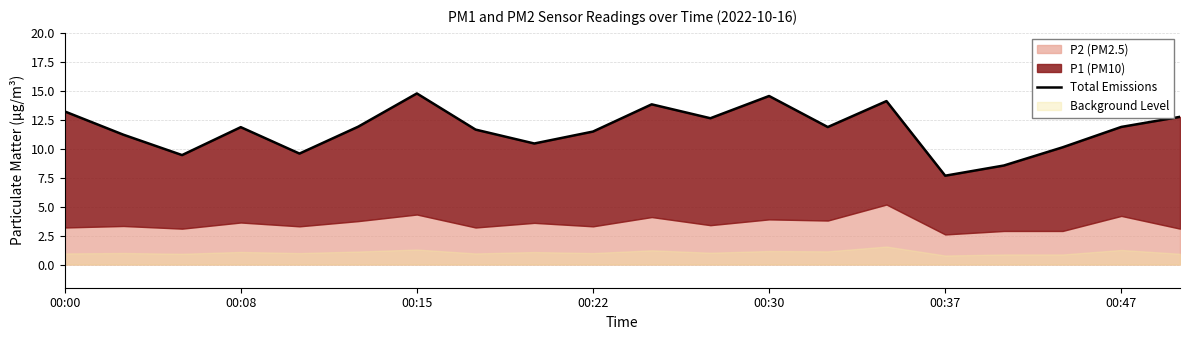

How many data points are above 11?

14